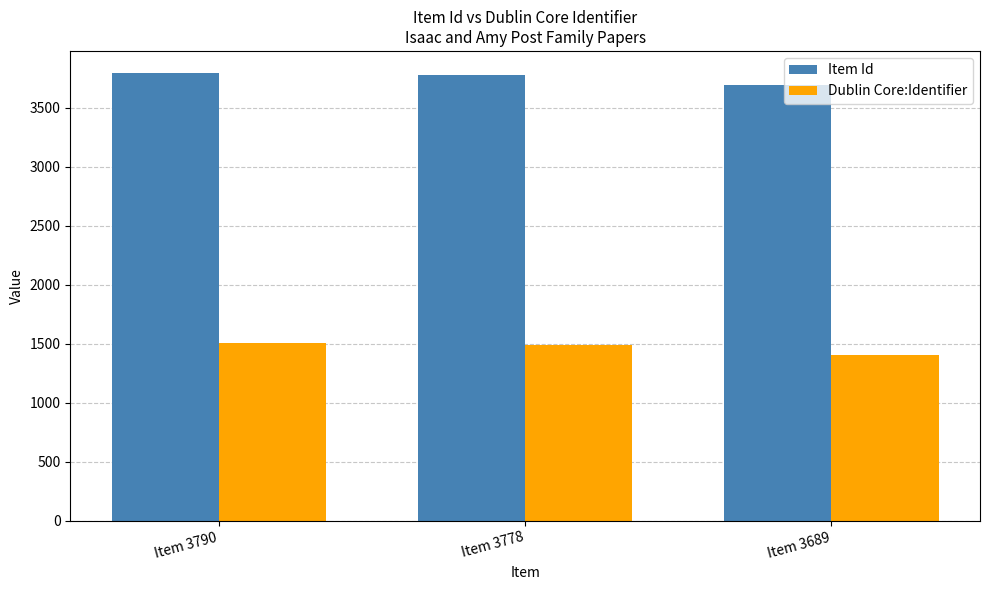

What is the sum of all Item Id values?

11257